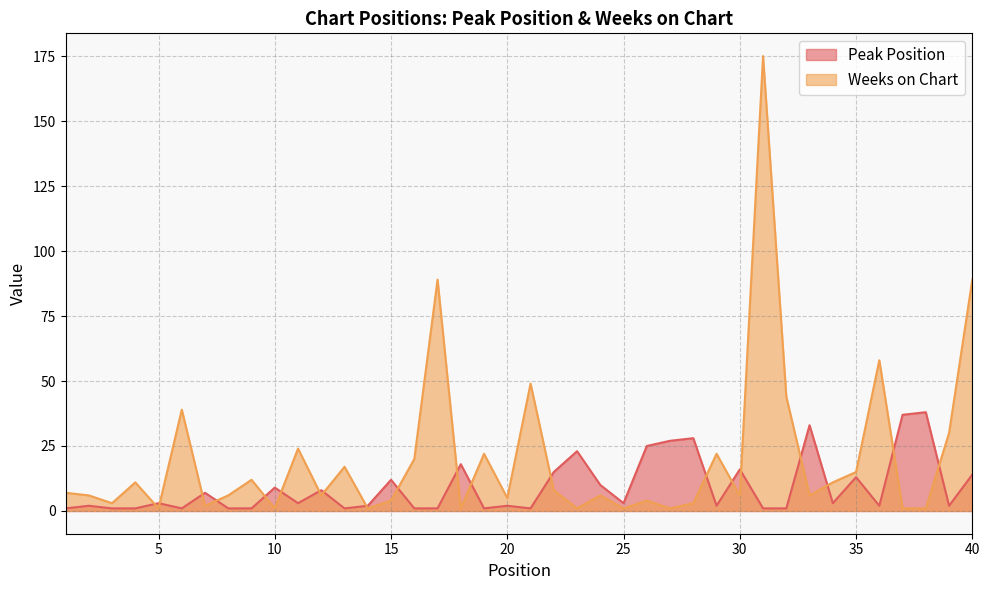

What is the difference between the Peak Position values at 35 and 10?

4